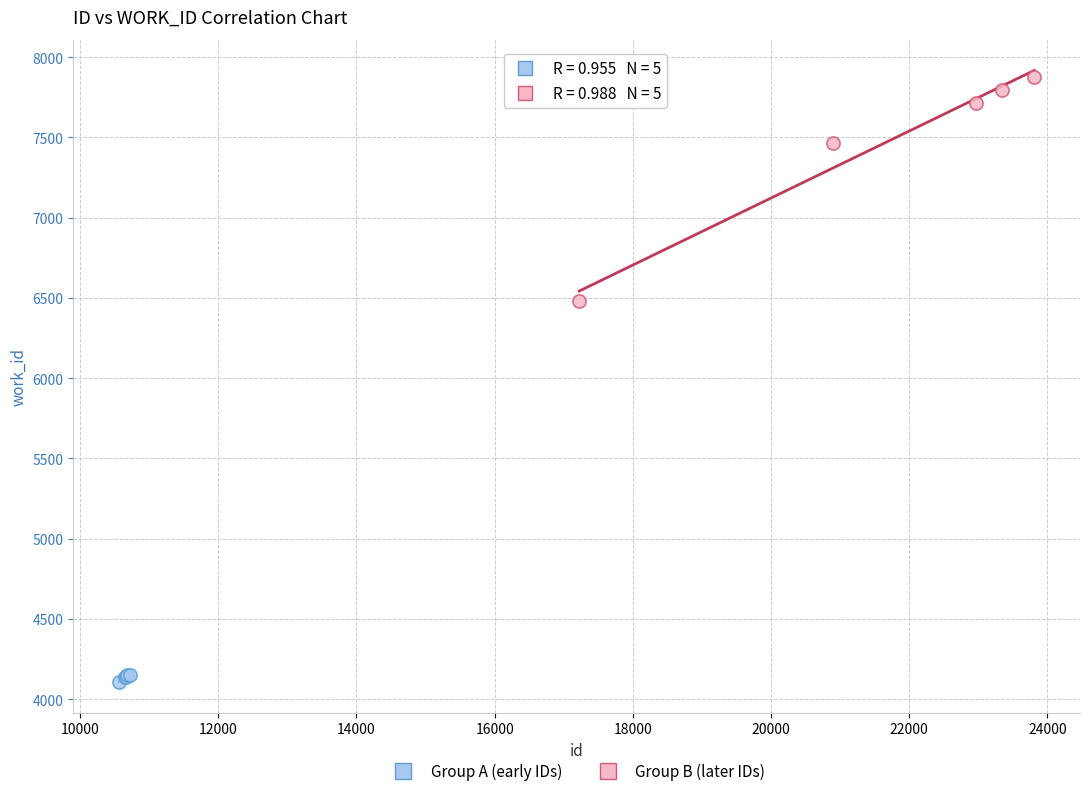

Which series has the widest spread of Y values?

Group B (later IDs)